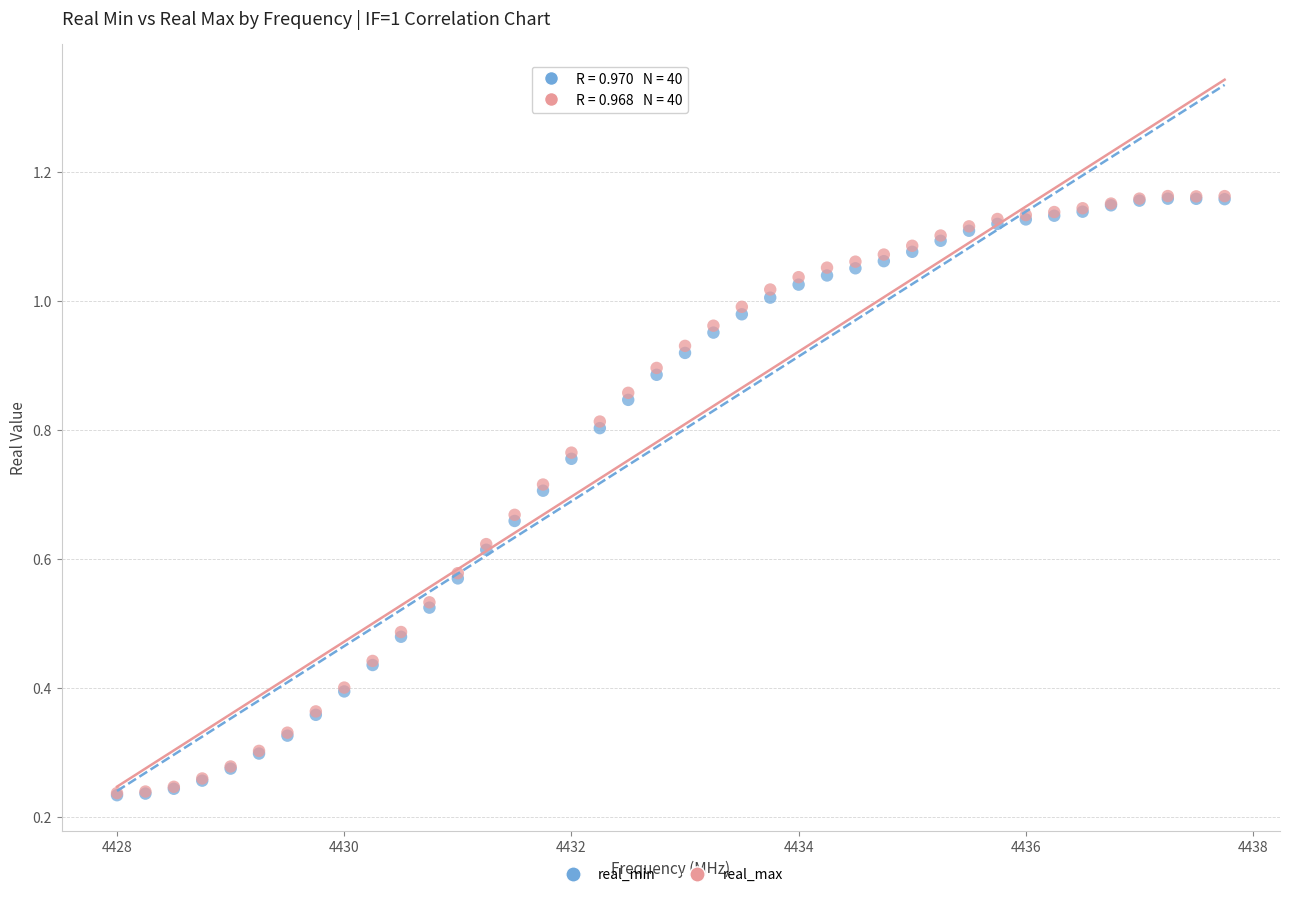

What are all the series names shown in the legend?

real_min, real_max